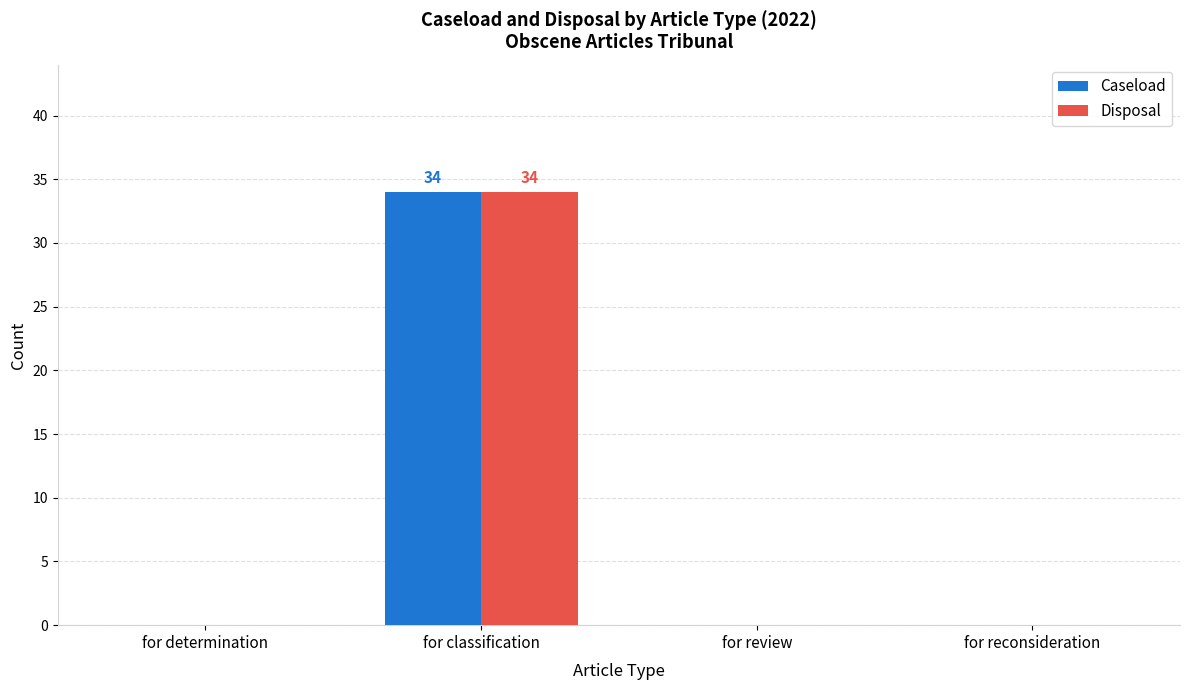

What is the highest value of the Disposal series?

34